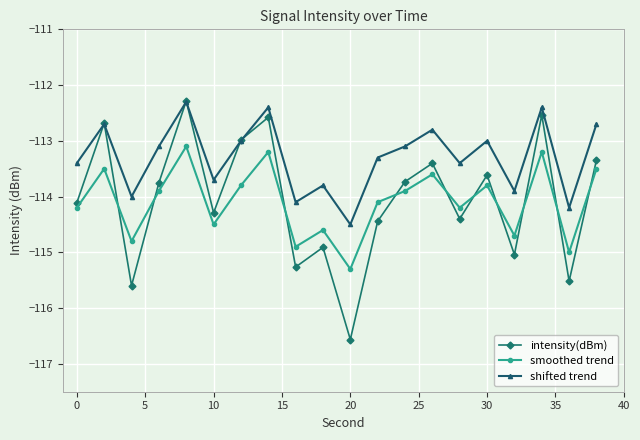

Count the number of categories in the chart.

20